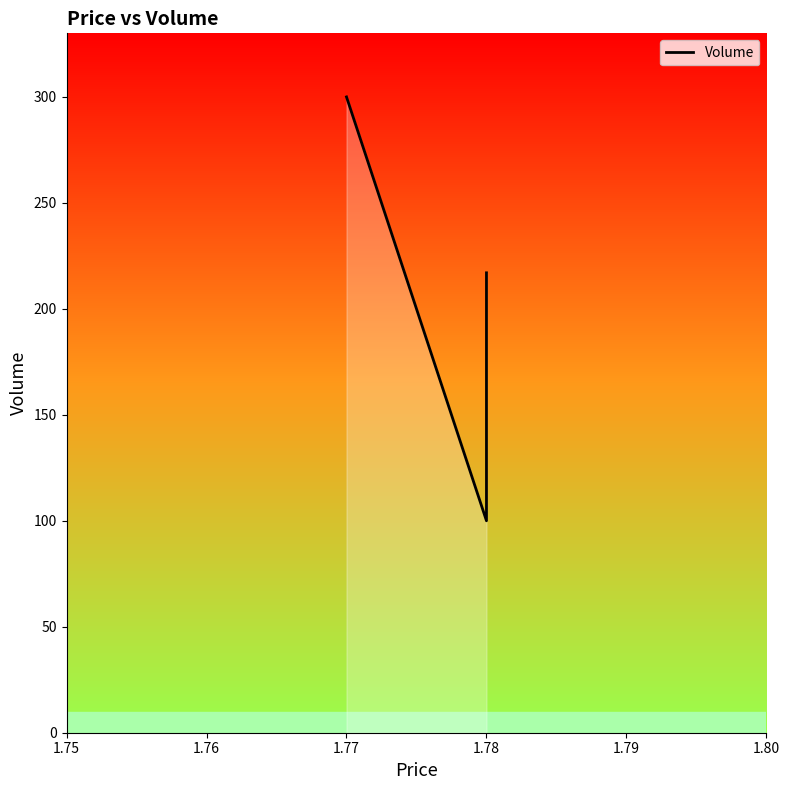

How many values are between 100 and 300?

3